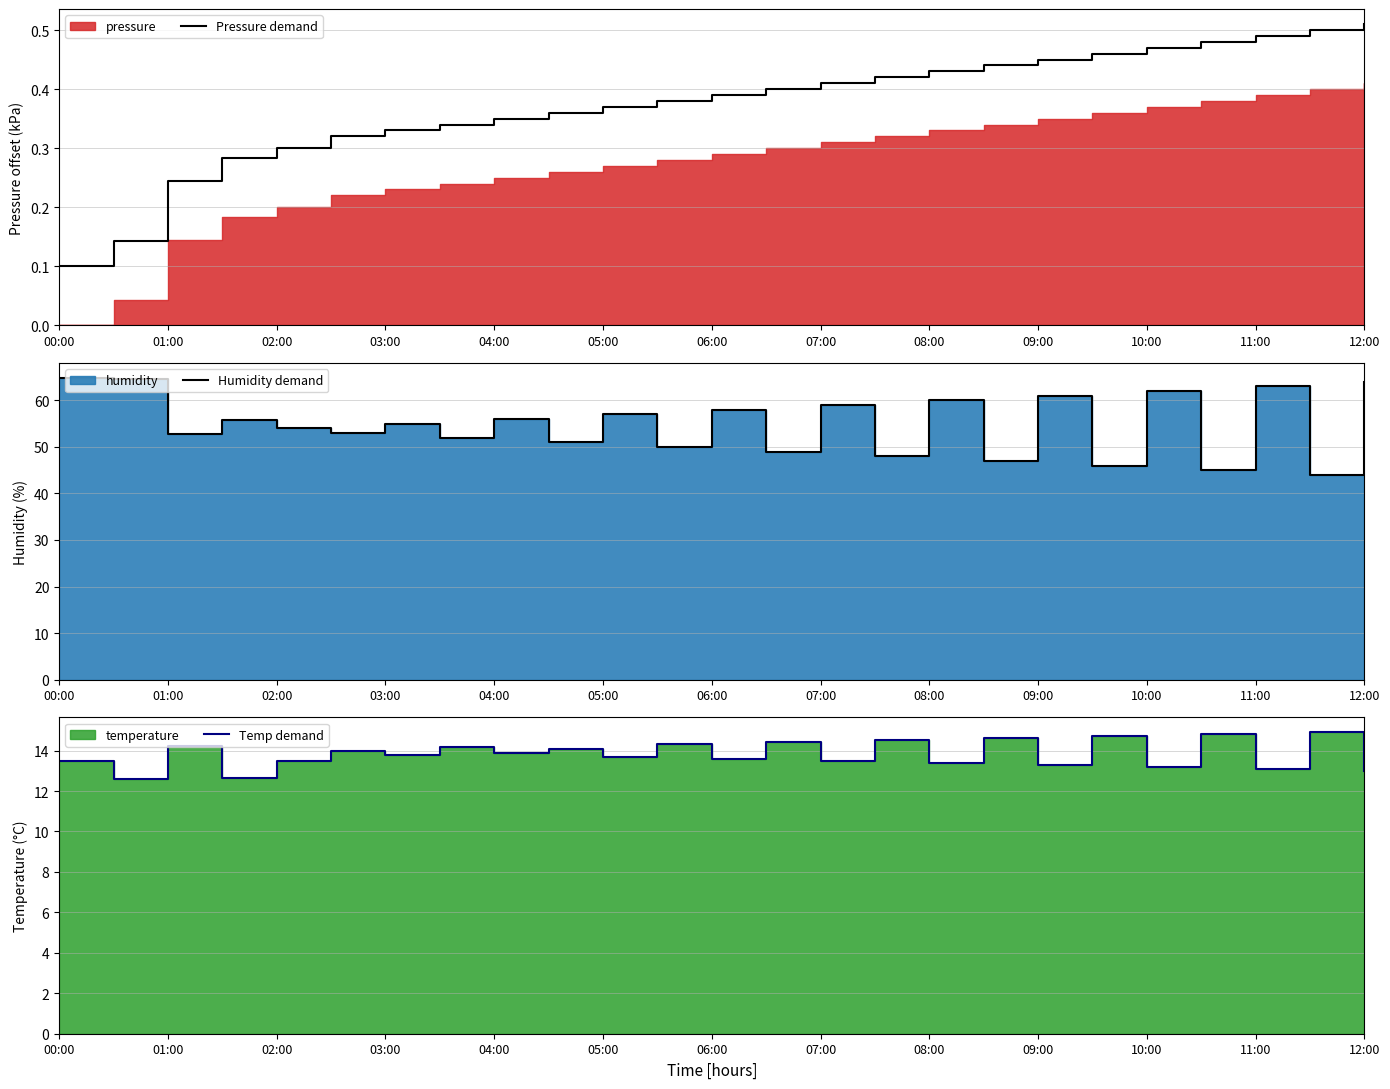

True or false: Pressure demand has a value of 0.1 at 06:00.

False